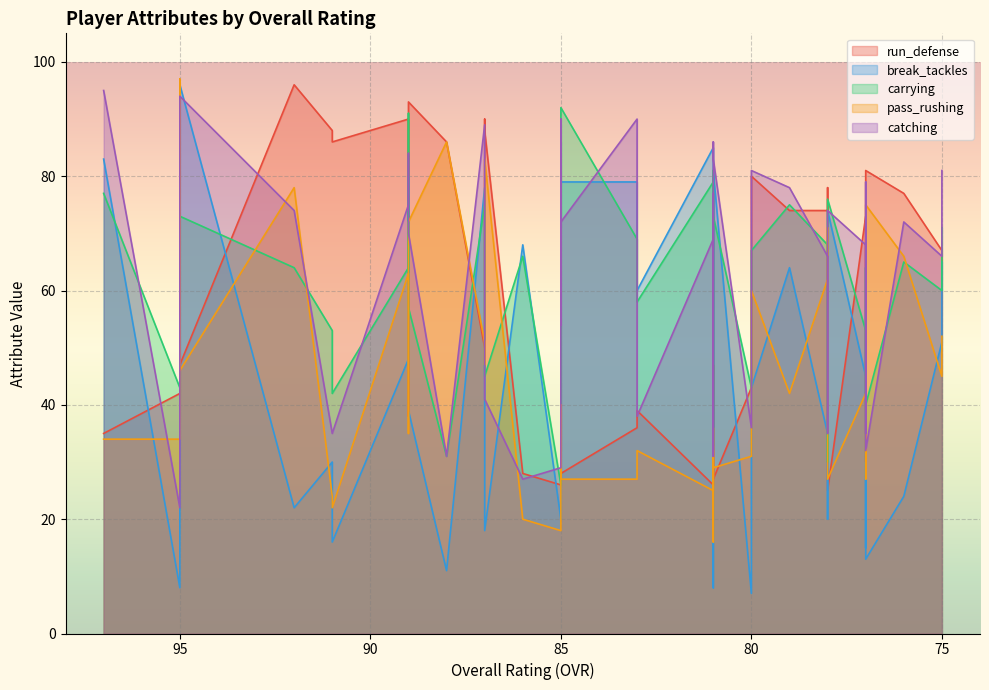

What is the maximum value shown in the chart?

97